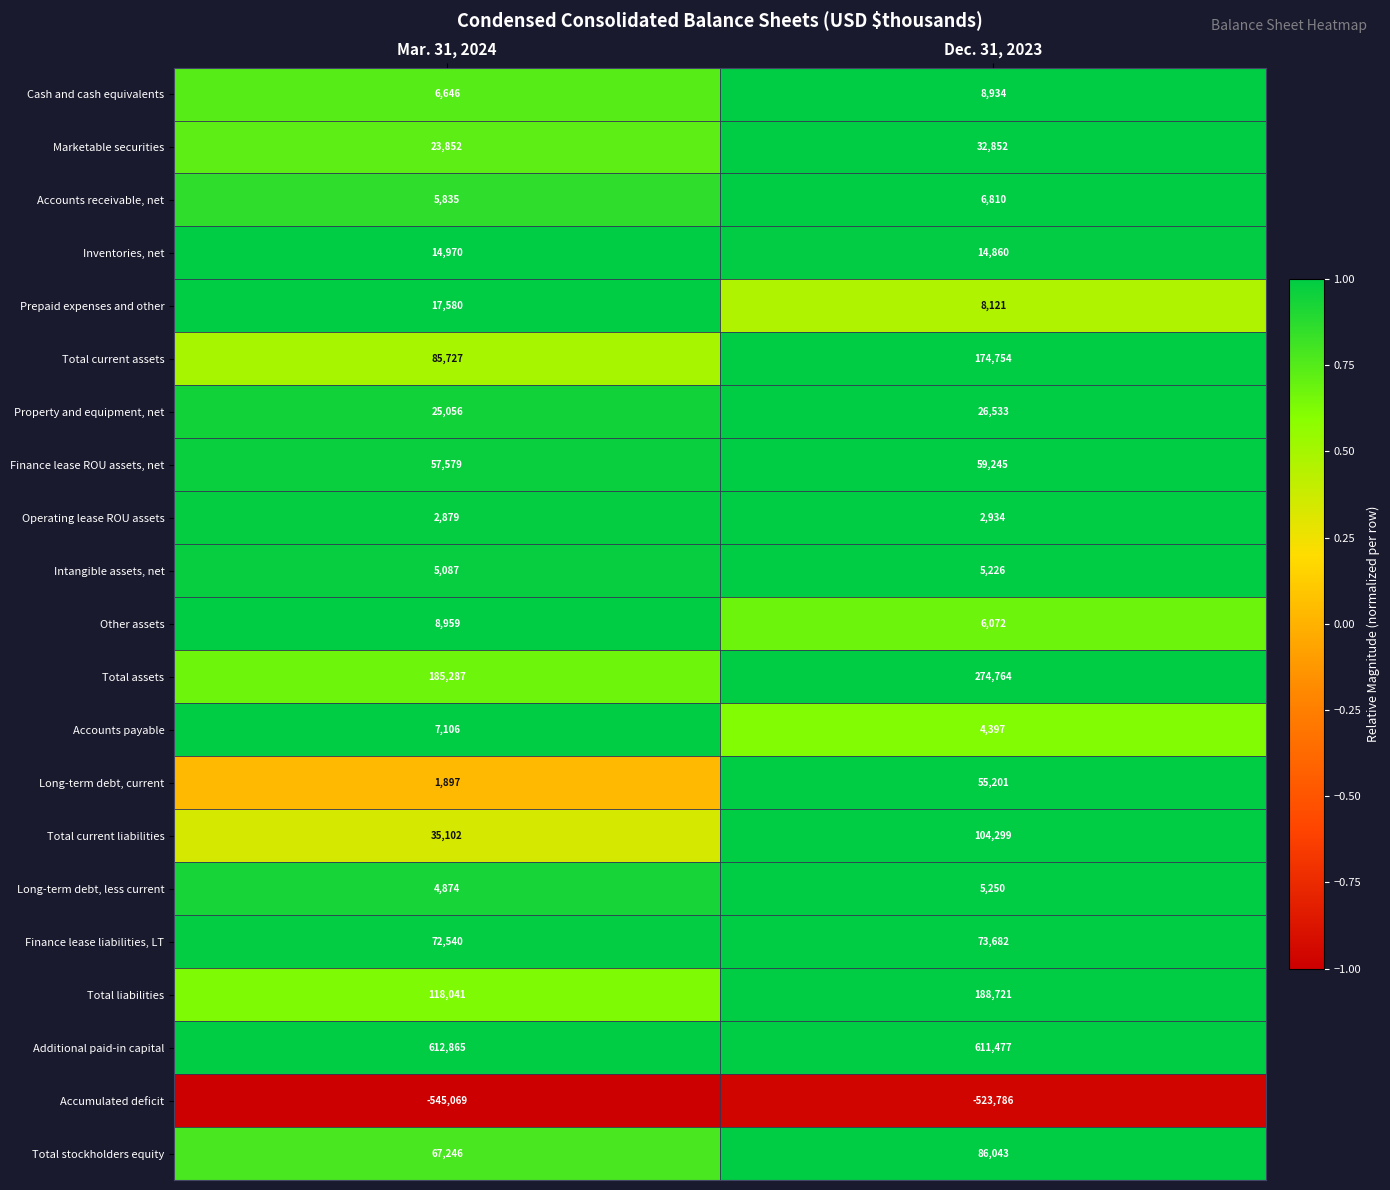

What is the difference between the Finance lease ROU assets, net values at Mar. 31, 2024 and Dec. 31, 2023?

1666